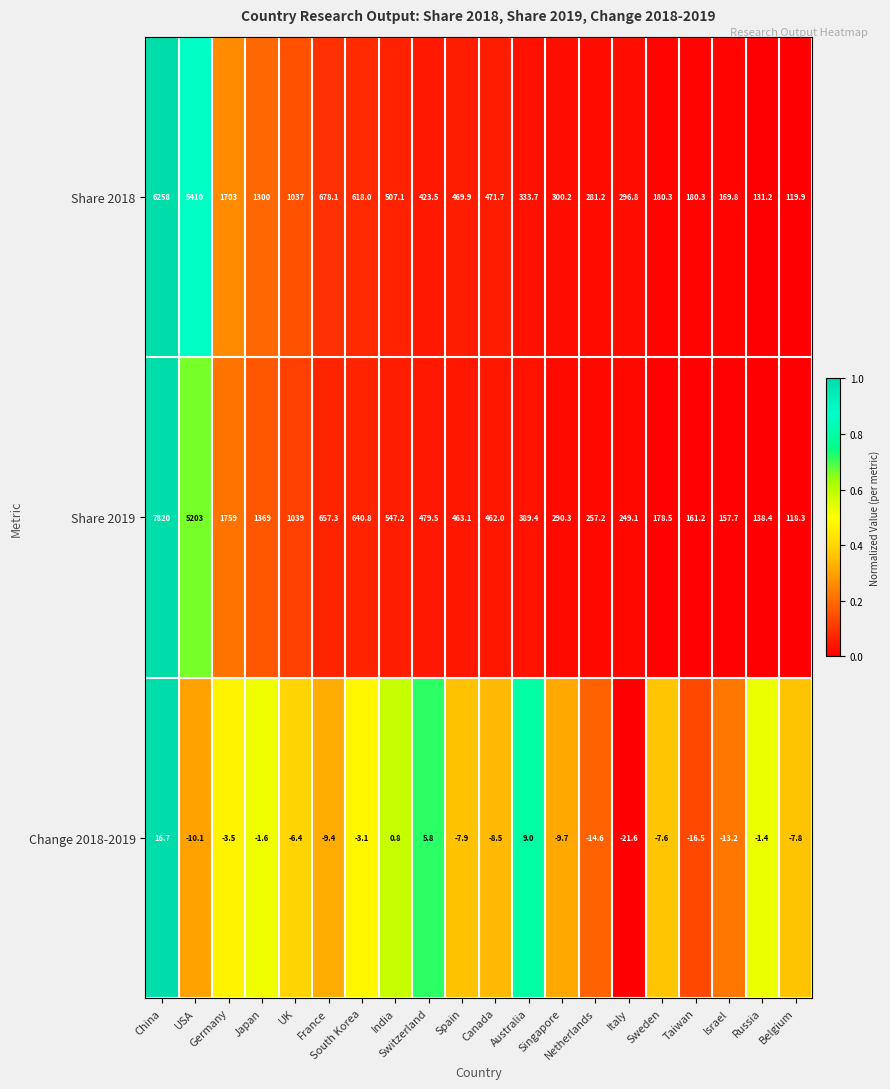

Which series has the largest total across all categories?

Share 2019